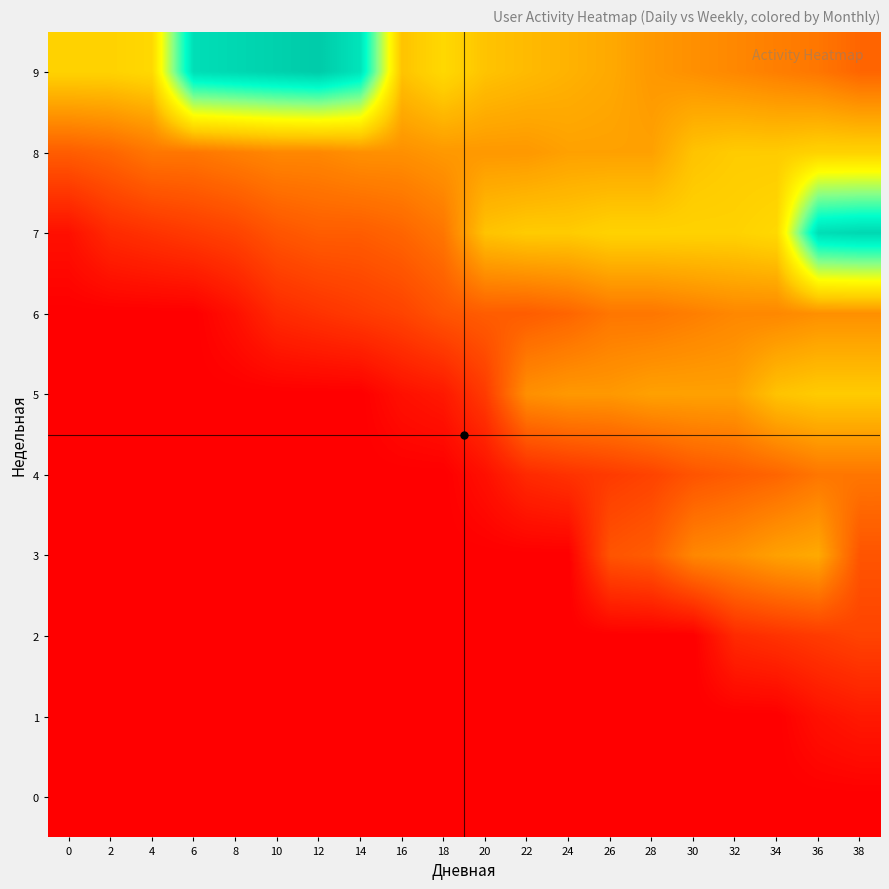

What is the total value across all series at 18?

71